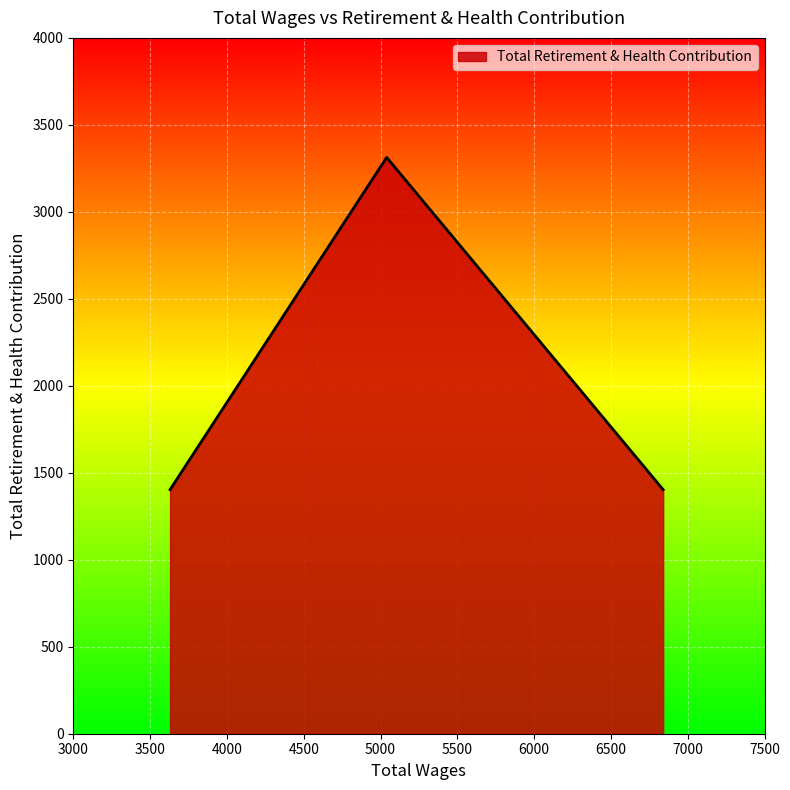

Count the number of data series in this chart.

1